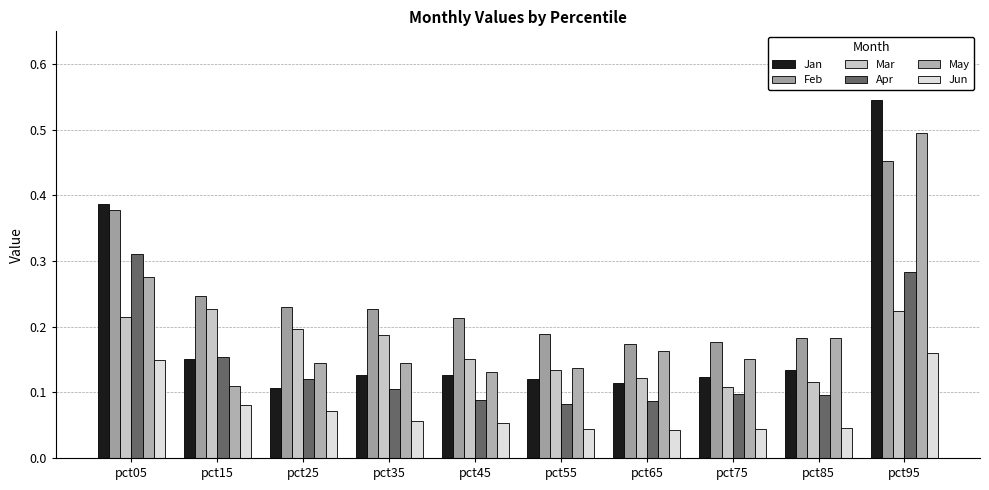

What is the total value across all series at pct65?

0.7